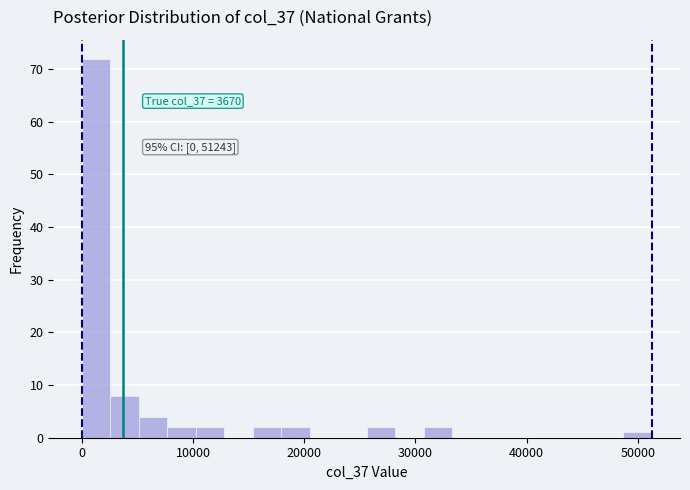

Around what value on the x-axis is the tallest bar? Give the approximate position of its centre, as read against the axis.

1000